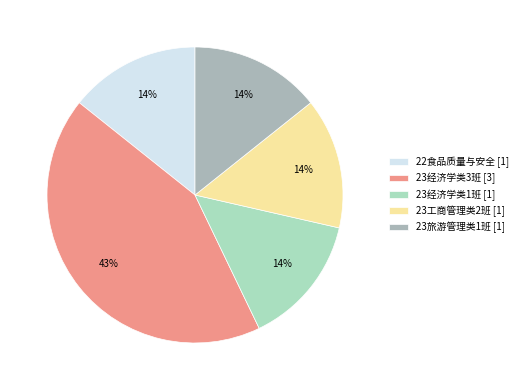

Approximately how many times larger is the value at 23工商管理类2班 [1] compared to 23旅游管理类1班 [1]?

1.0